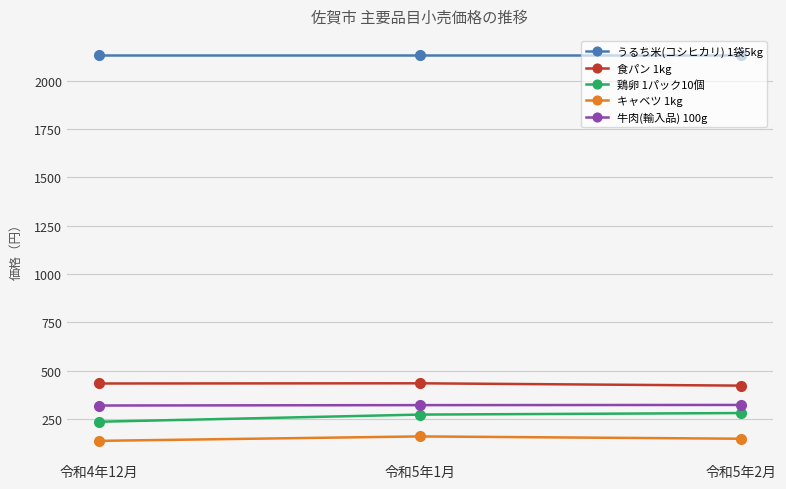

The うるち米(コシヒカリ) 1袋5kg series shows 2783 at 令和5年2月. True or false?

False